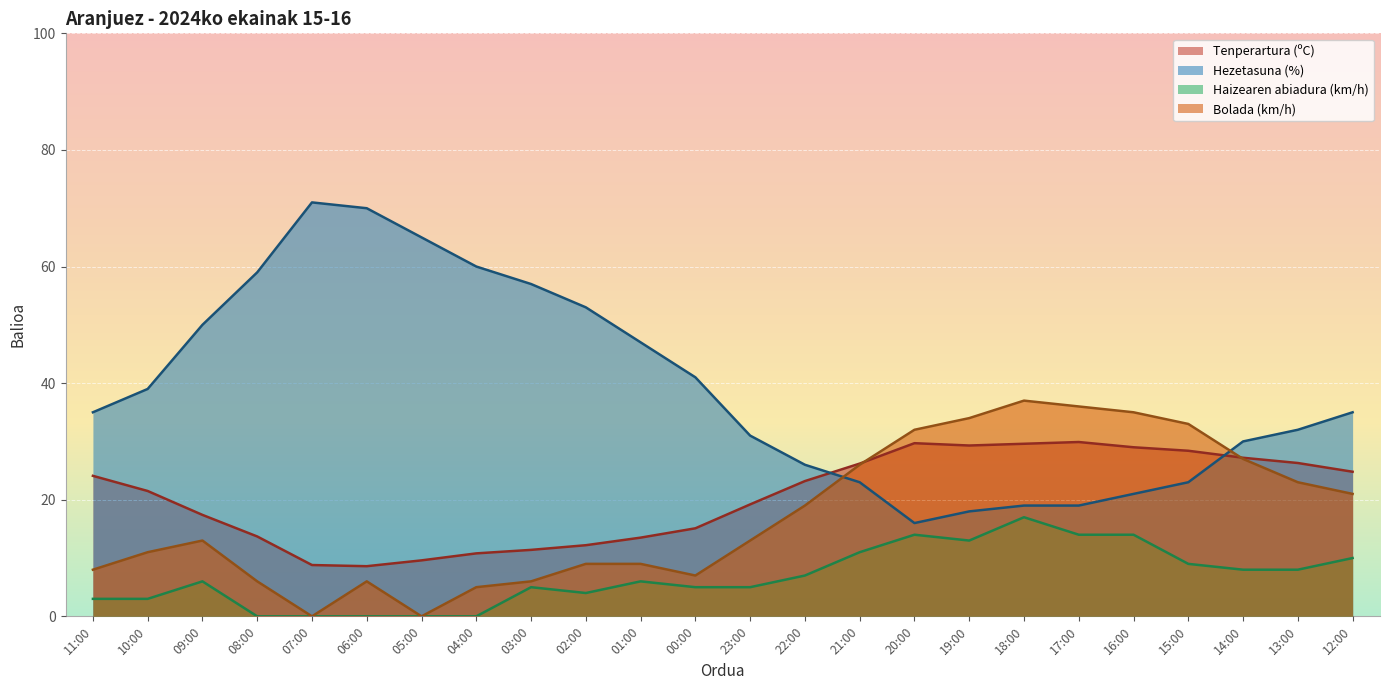

At how many categories does at least one series exceed 7?

24